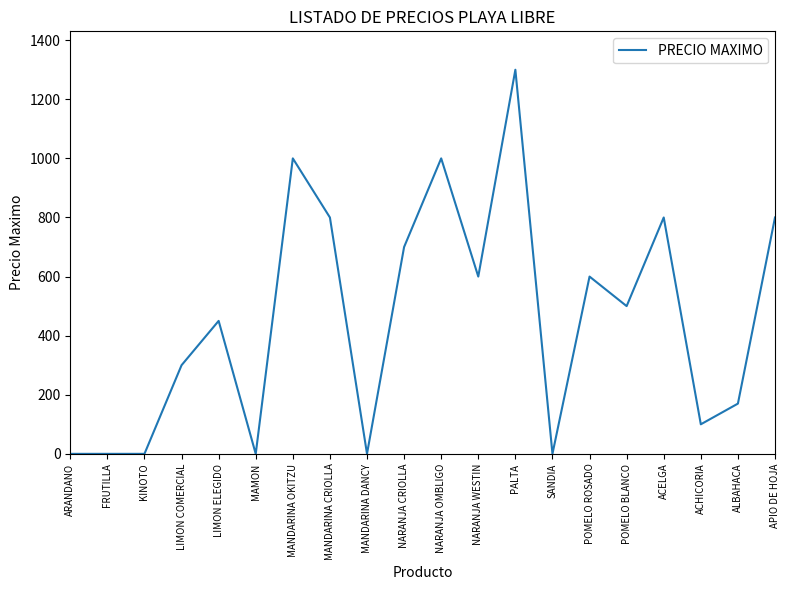

What is the difference between the maximum and minimum values?

1300